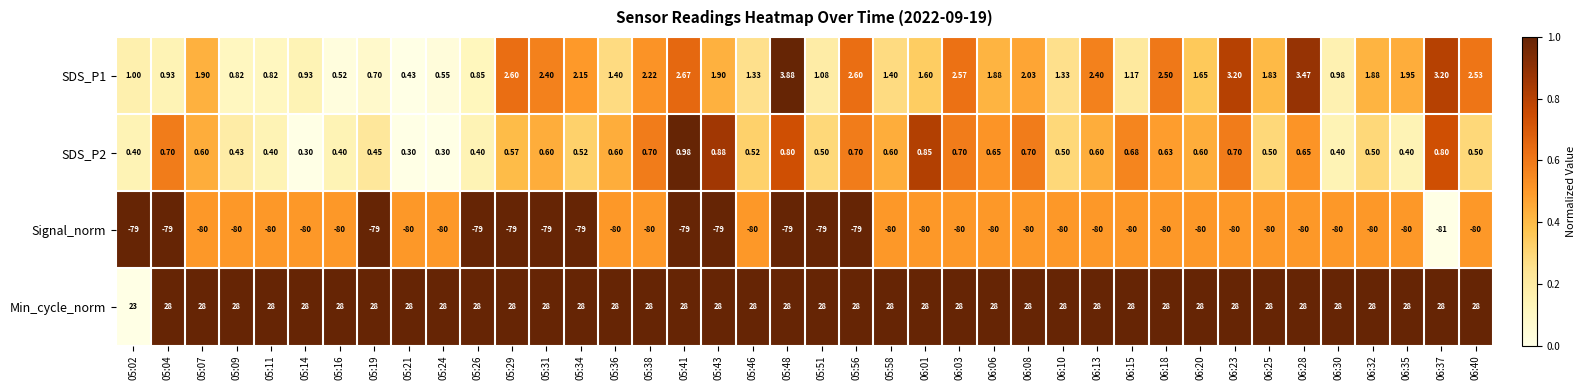

Which series has the largest range (max minus min)?

Min_cycle_norm